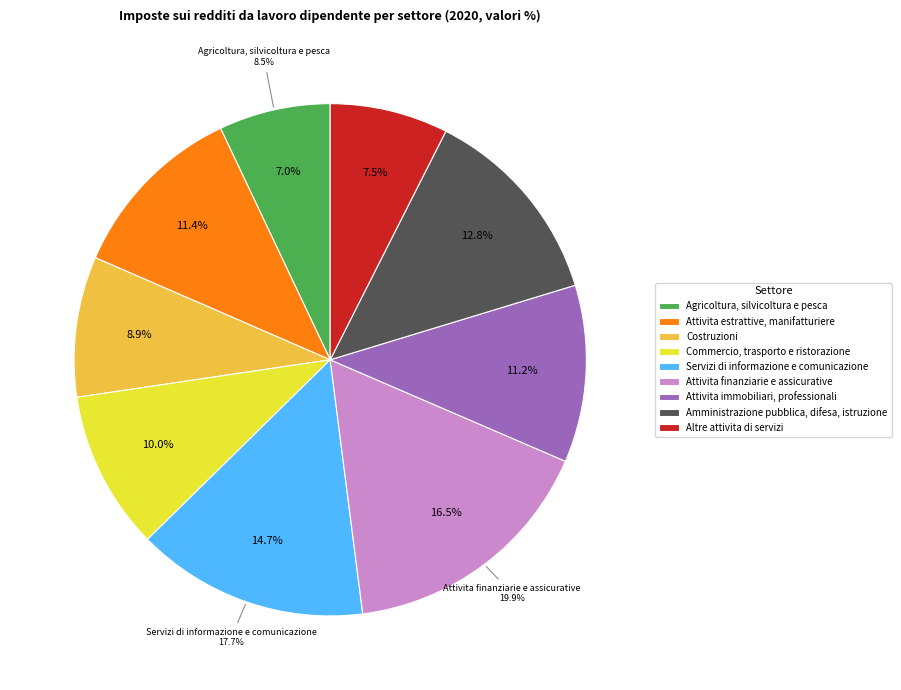

The Servizi di informazione e comunicazione slice represents 7% of the pie. True or false?

False